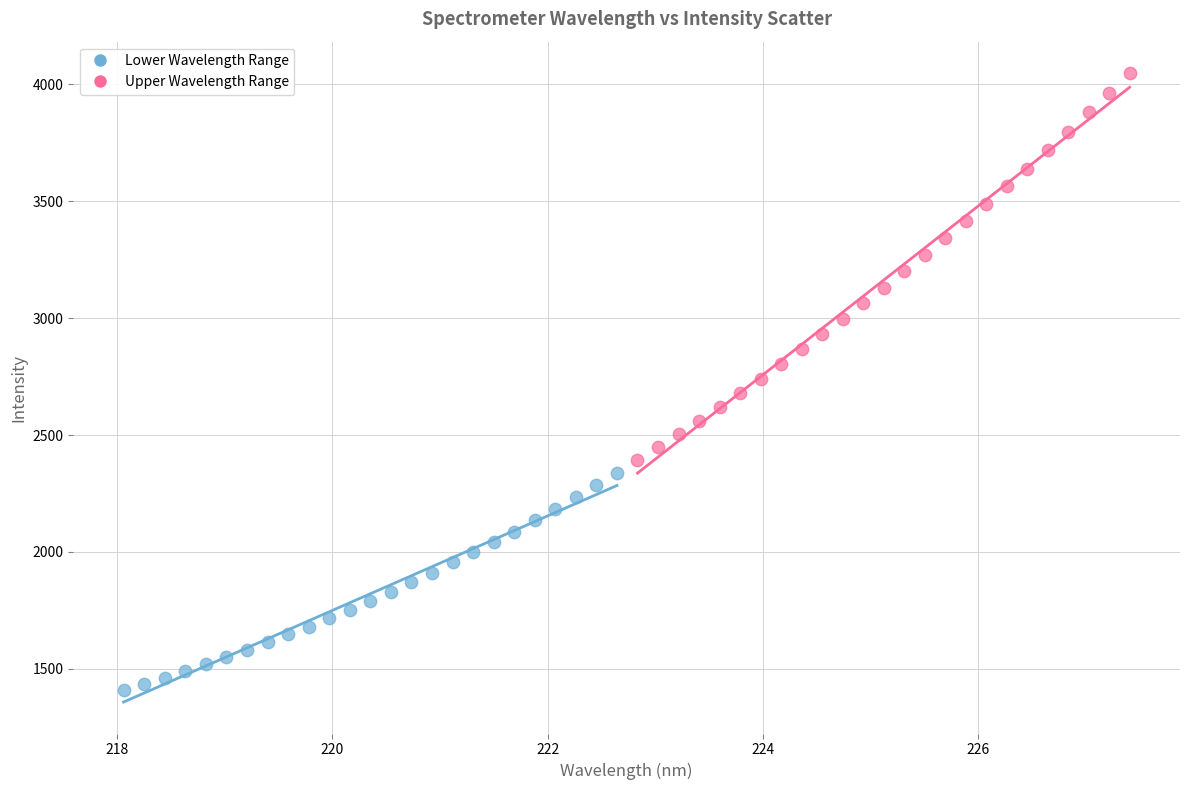

Which series reaches the maximum Y coordinate?

Upper Wavelength Range